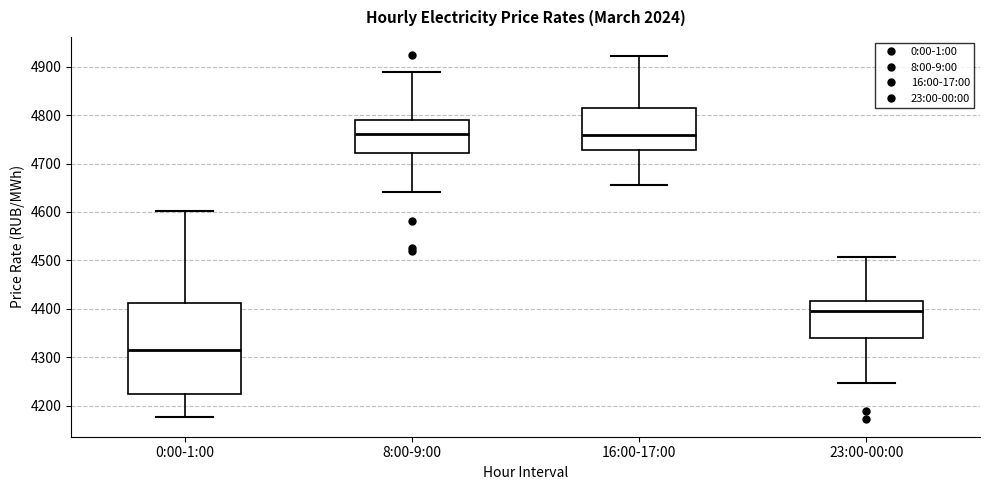

Where is the lower edge of the box for 16:00-17:00 on the y-axis? The values are not printed on the chart, so give them approximately, as read against the axis.

4730